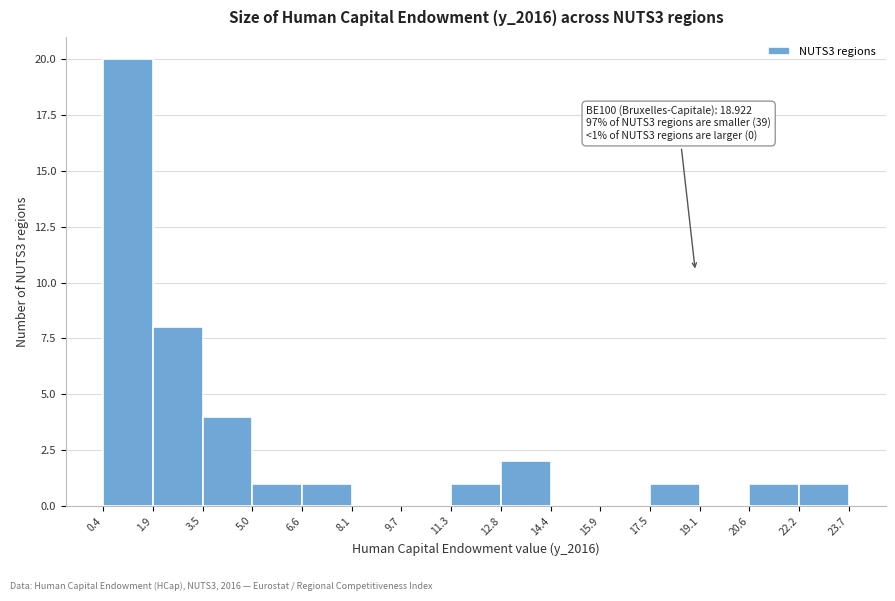

Which range on the x-axis has the tallest bar?

0.4 to 1.9